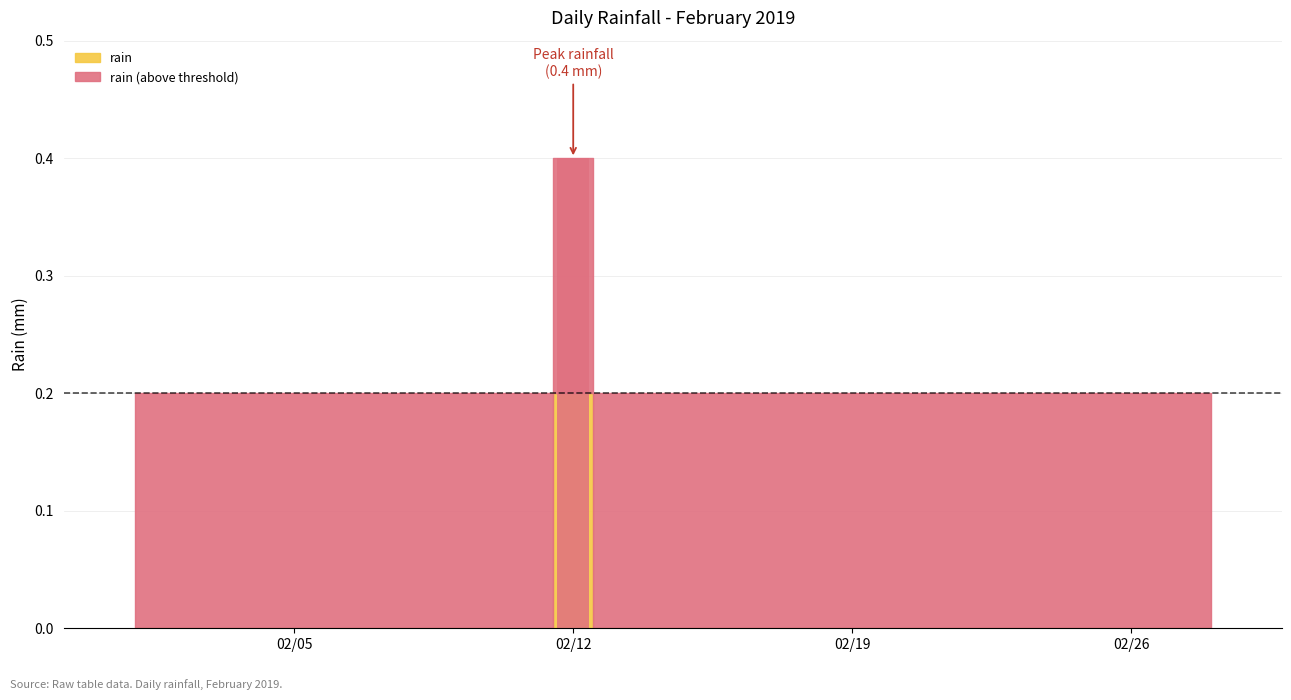

What is the greatest value displayed?

0.4